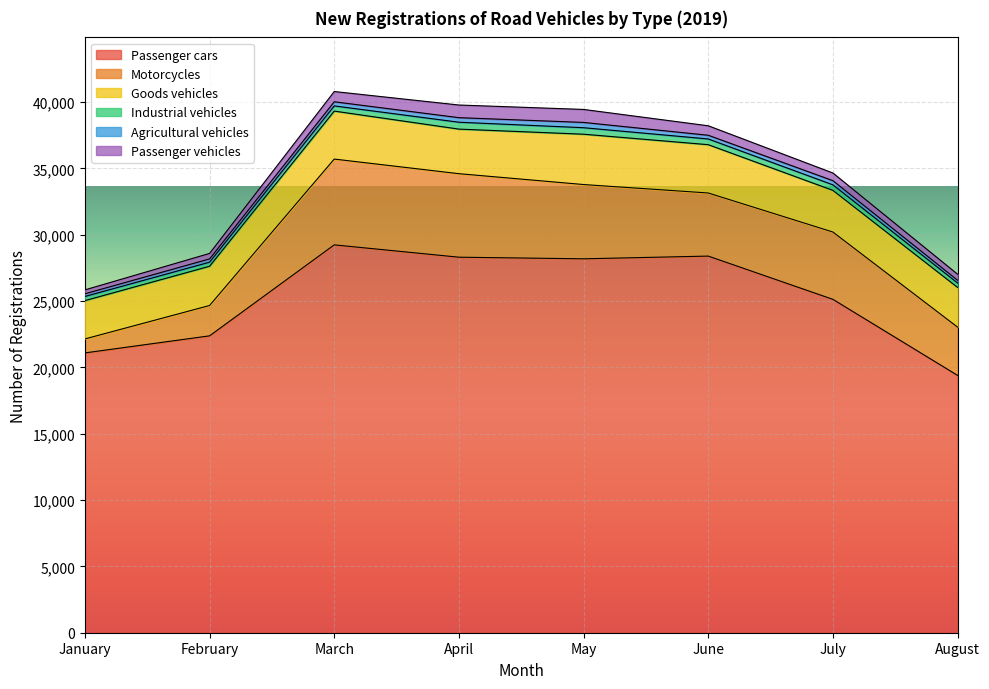

The Industrial vehicles series shows 898 at April. True or false?

False